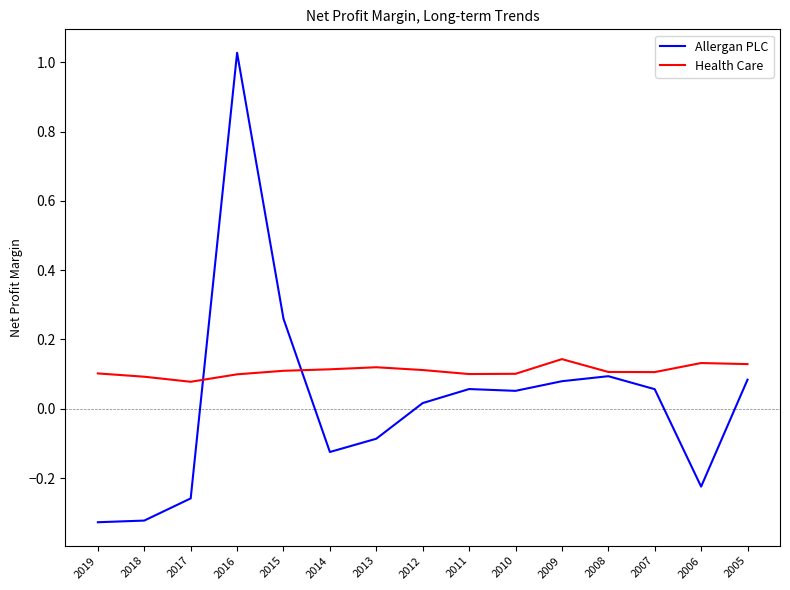

At 2019, list the series in order from smallest to largest.

Allergan PLC, Health Care